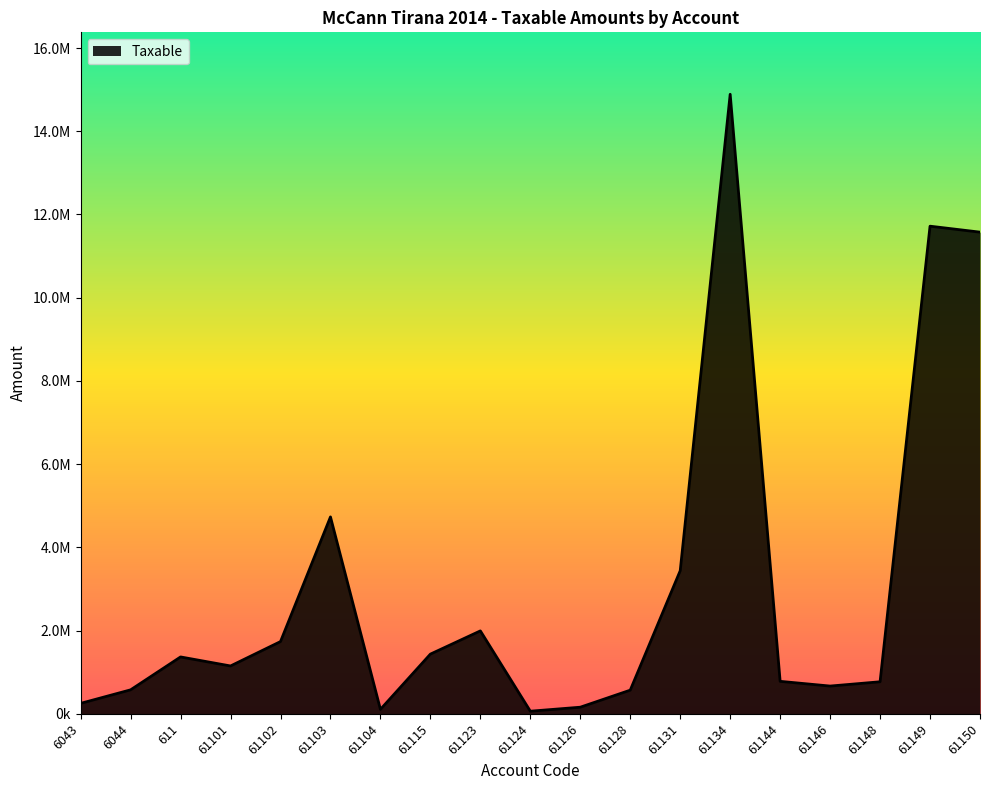

Is this an area chart (filled region under the line)?

Yes